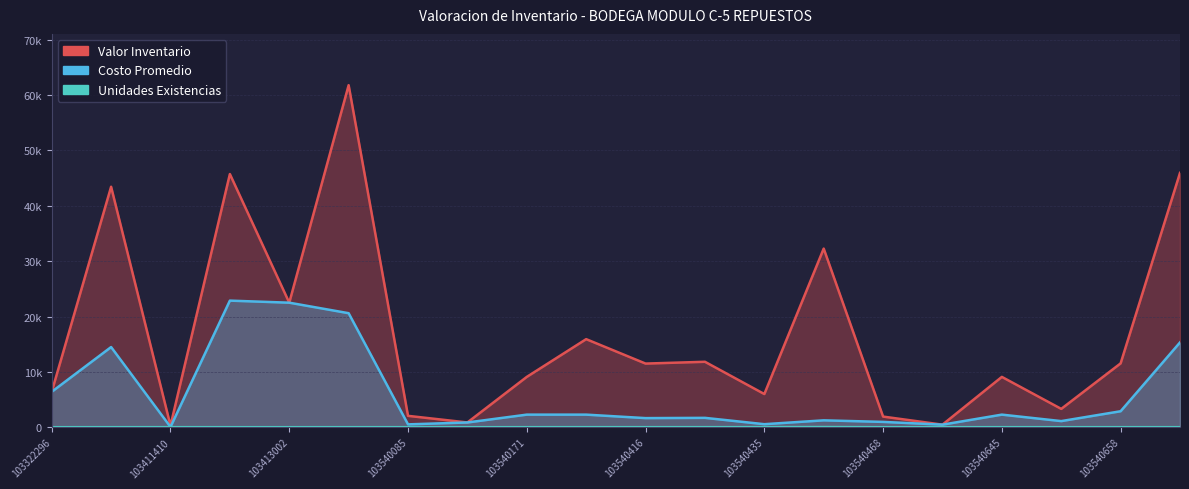

At which label does Valor Inventario reach its minimum?

103411410